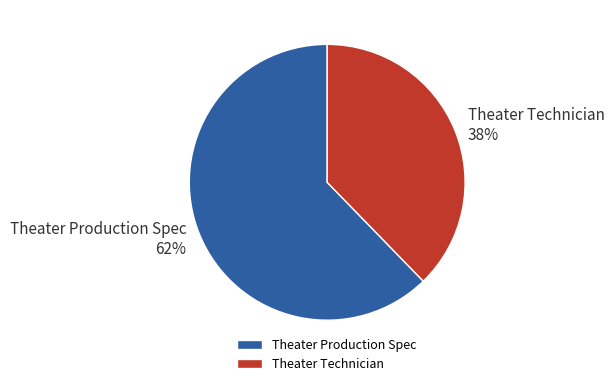

Does any single category account for the majority?

Yes